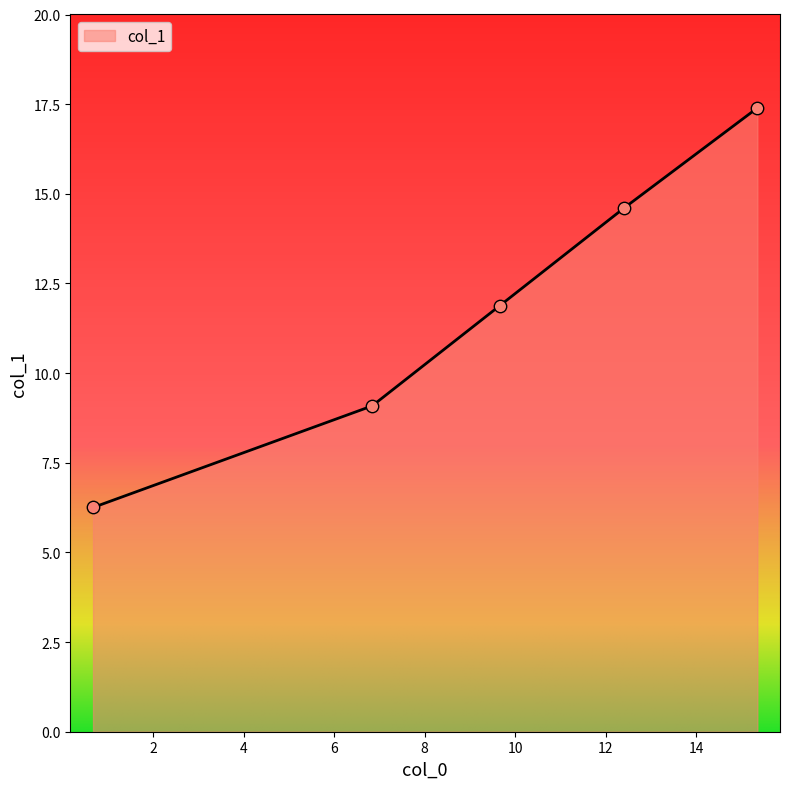

What is the greatest value displayed?

17.4